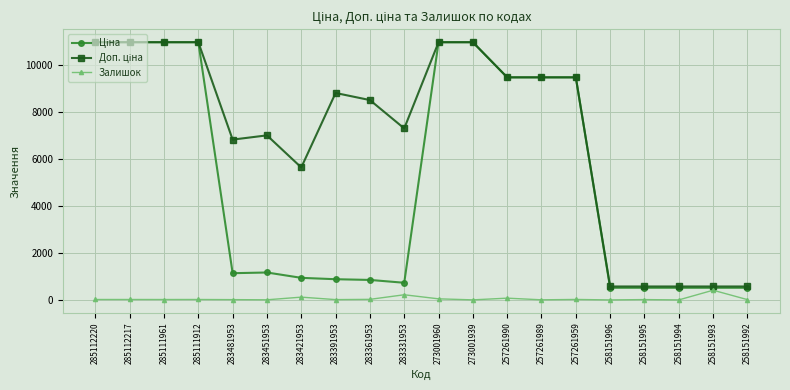

What is the maximum value shown in the chart?

10952.0